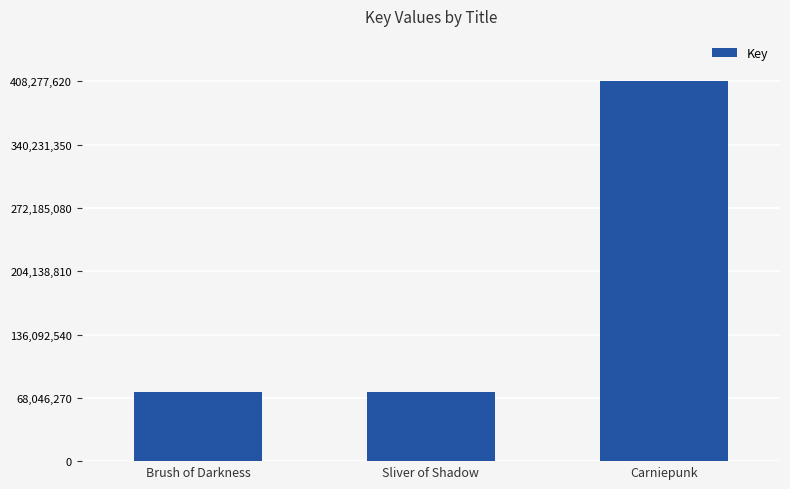

At which label is the value closest to 241175416?

Sliver of Shadow